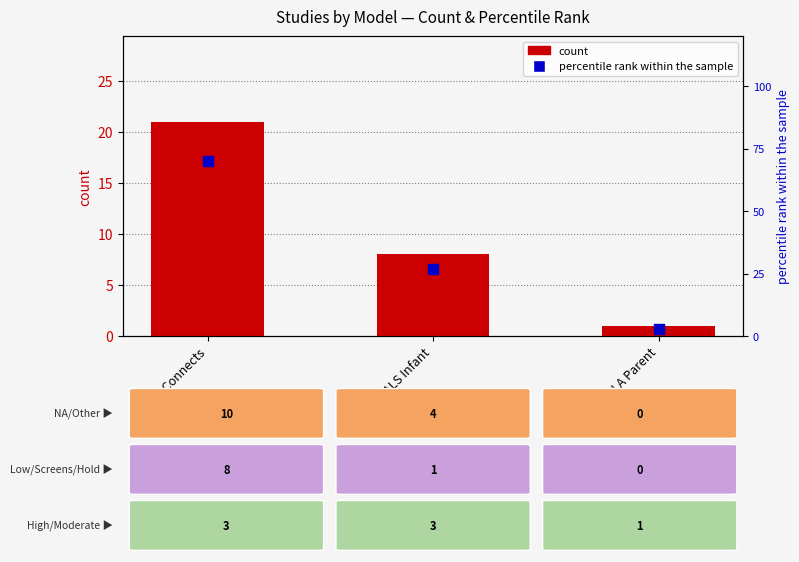

Which series reaches the maximum Y coordinate?

percentile rank within the sample